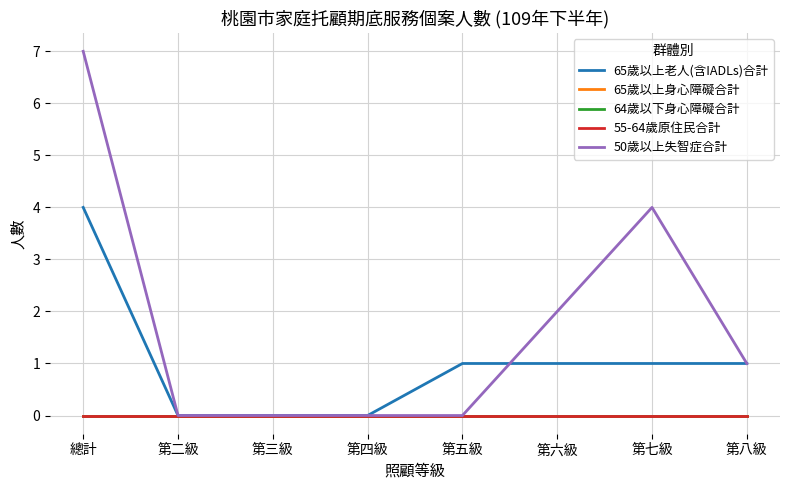

List the labels in order of 64歲以下身心障礙合計 value, smallest first.

總計, 第二級, 第三級, 第四級, 第五級, 第六級, 第七級, 第八級